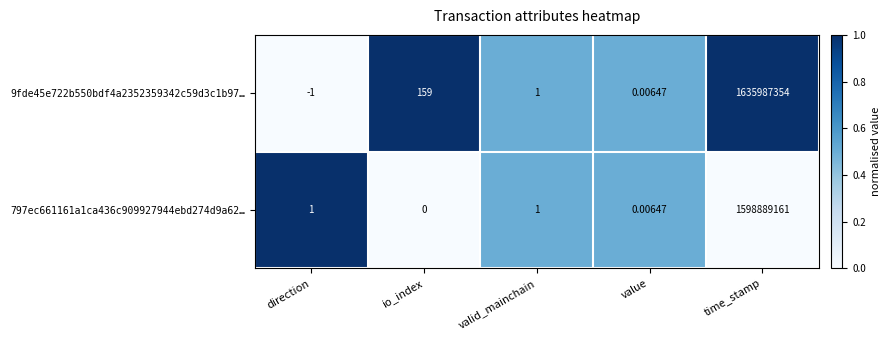

At which label does 9fde45e722b550bdf4a2352359342c59d3c1b97… reach its peak?

time_stamp